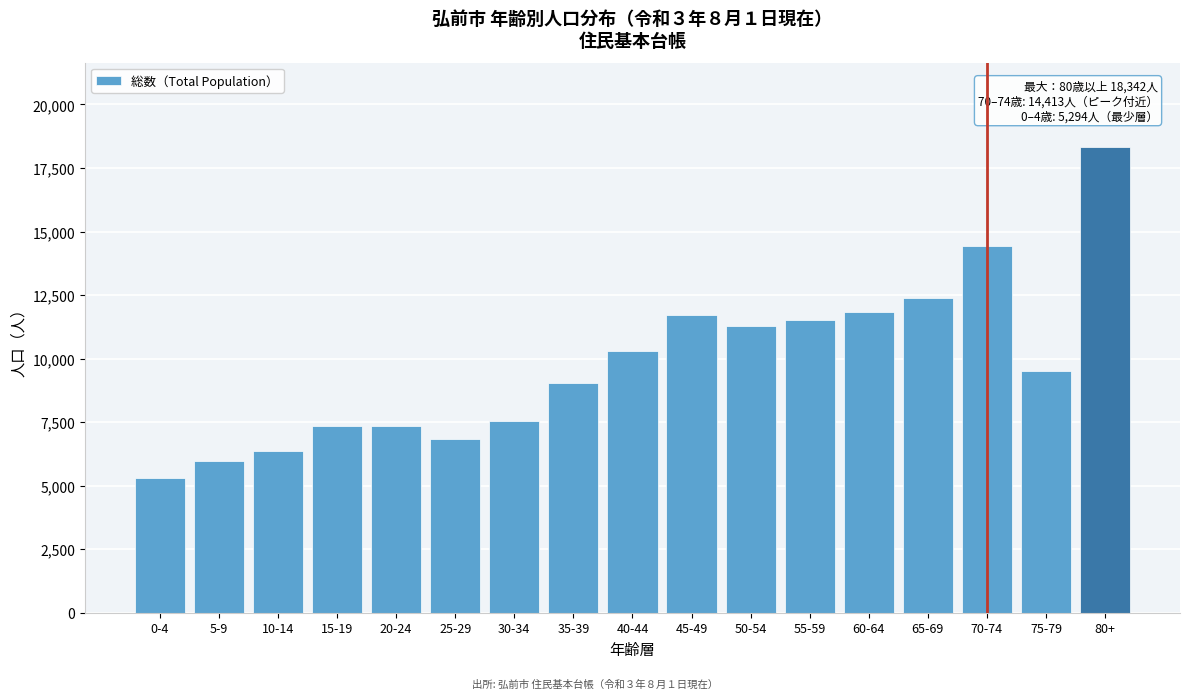

What is the value of the 1st bar from the left?

5294